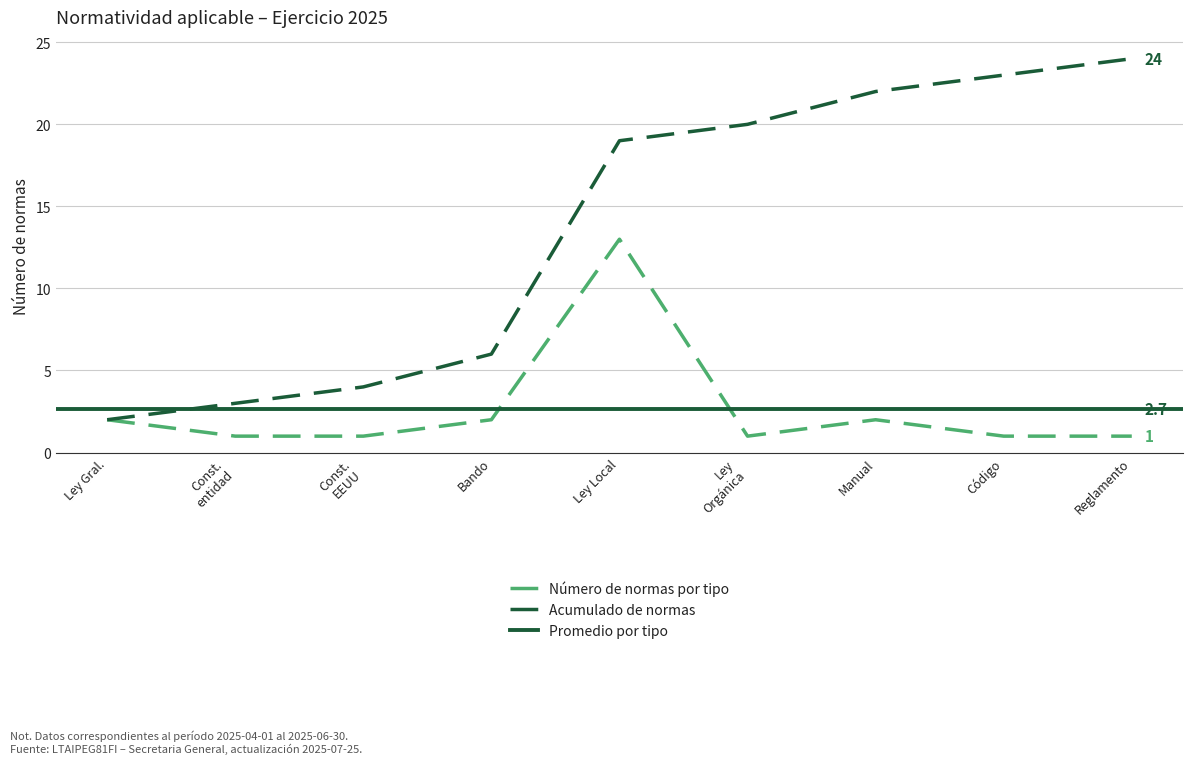

At which label does Acumulado de normas reach its minimum?

Ley Gral.